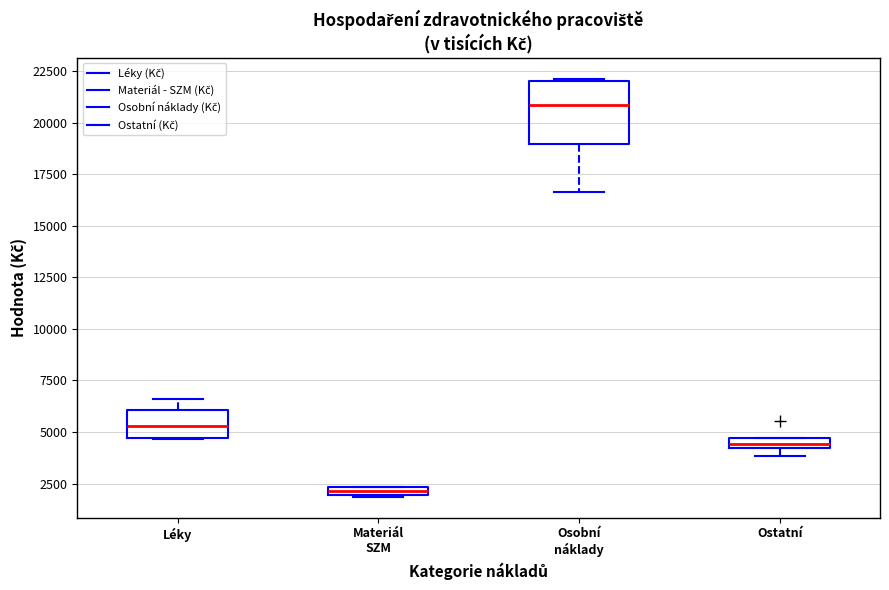

Where does the upper whisker of the box for Léky end on the y-axis? The values are not printed on the chart, so give them approximately, as read against the axis.

6500